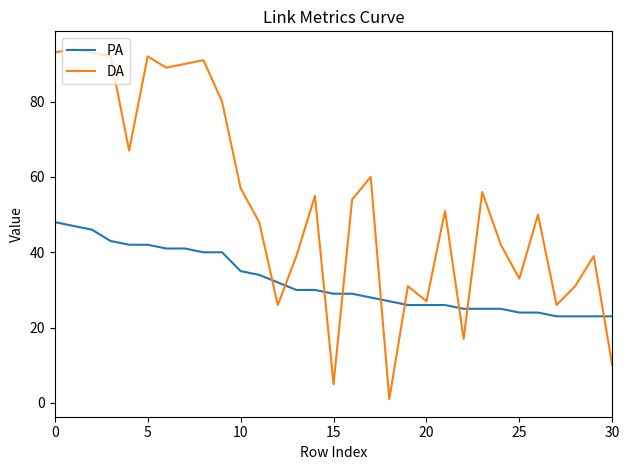

Rank the series by their maximum value, from lowest to highest.

PA, DA